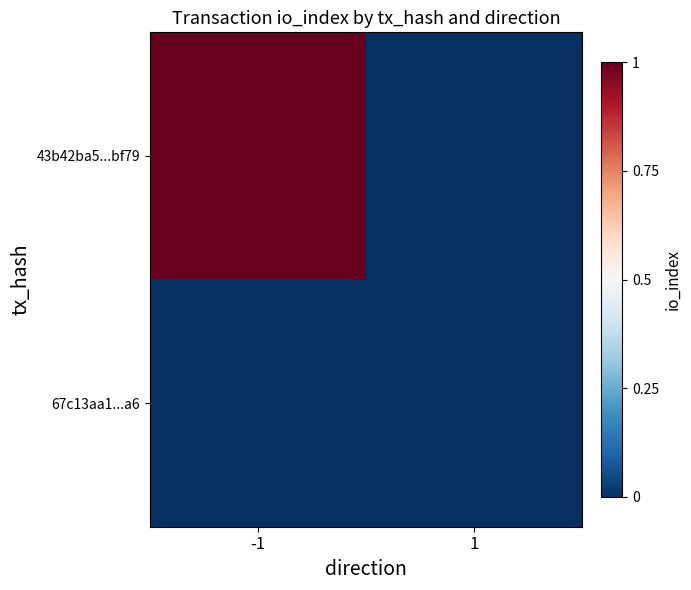

Reading right to left, list all the values displayed in this chart.

43b42ba5...bf79: 1=0	-1=1
67c13aa1...a6: 1=0	-1=0